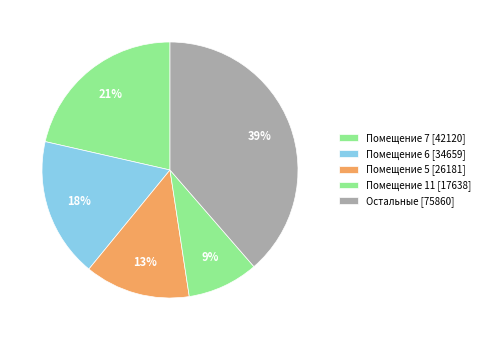

Count the number of slices in the pie.

5